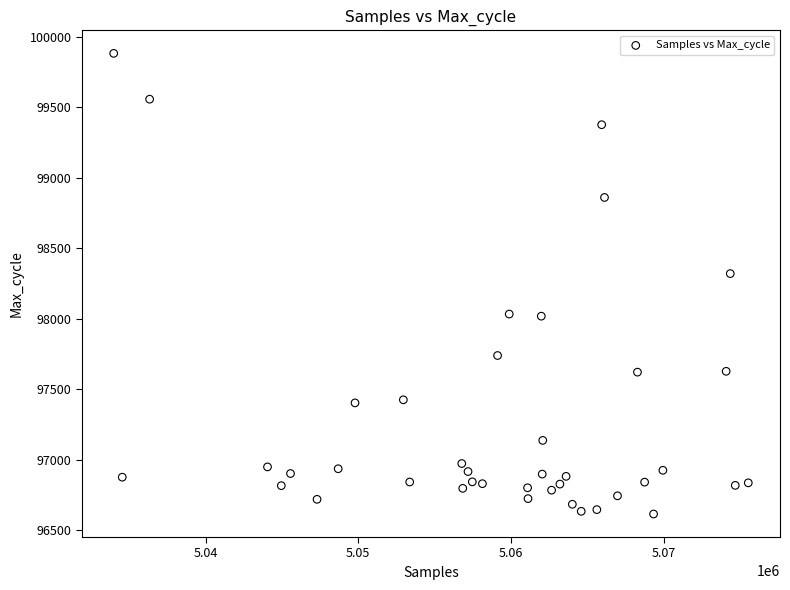

What Y value in the scatter plot is closest to 98247?

98319